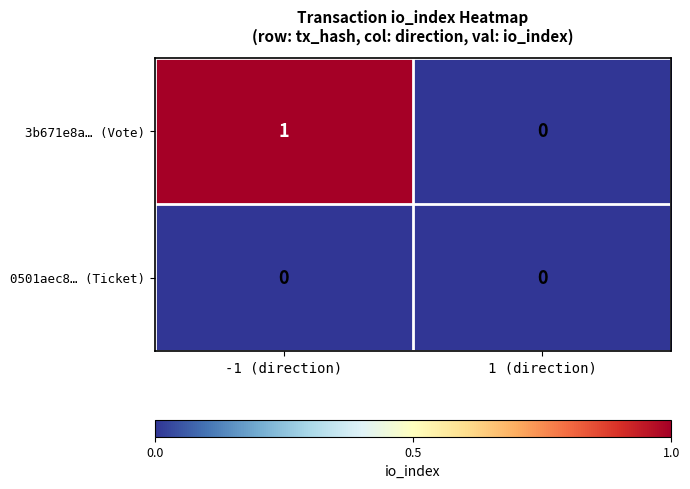

Reading right to left, extract all data points from this chart.

3b671e8a… (Vote): 0	1
0501aec8… (Ticket): 0	0